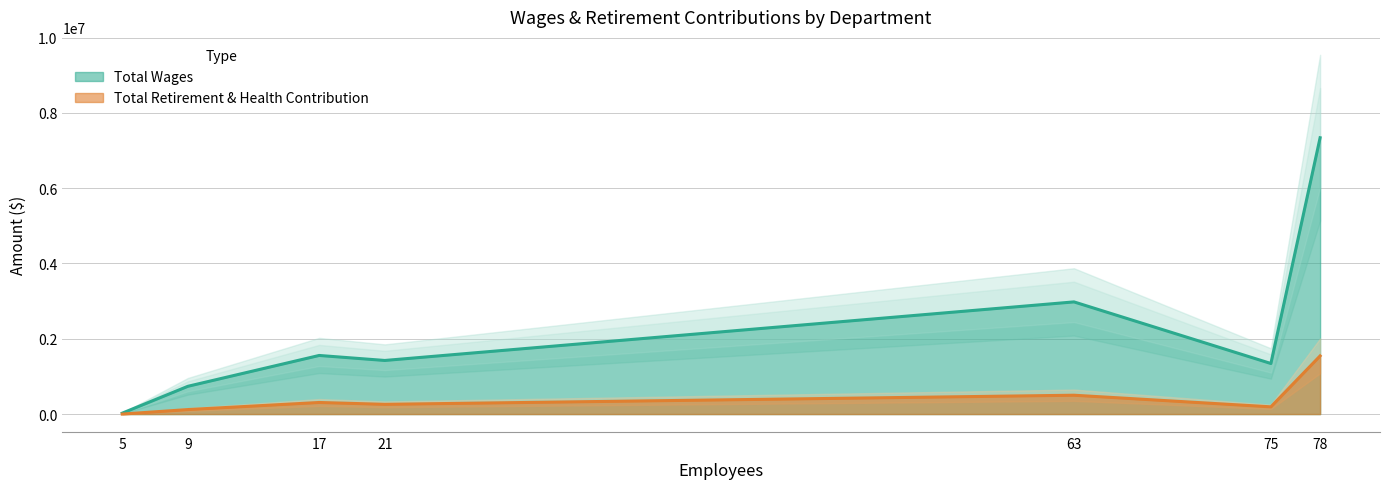

At how many categories does at least one series exceed 7004134?

1